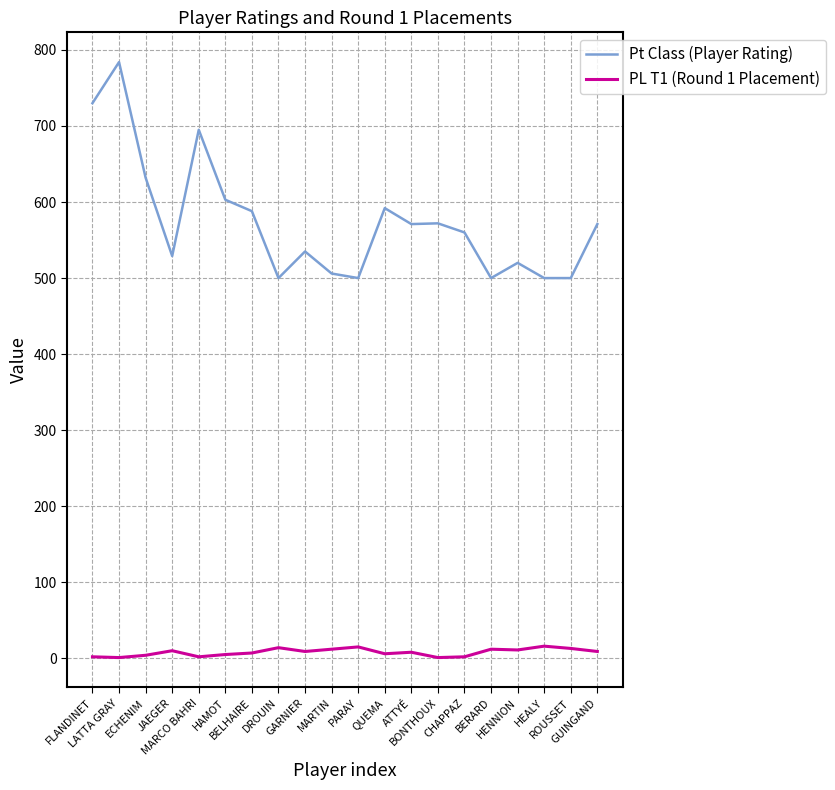

Between LATTA GRAY and PARAY, which series saw the biggest shift?

Pt Class (Player Rating)